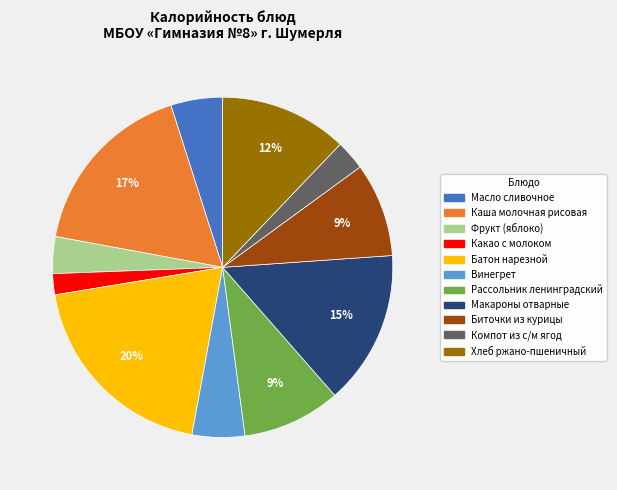

What percentage is the Биточки из курицы slice, to the nearest percent?

9%